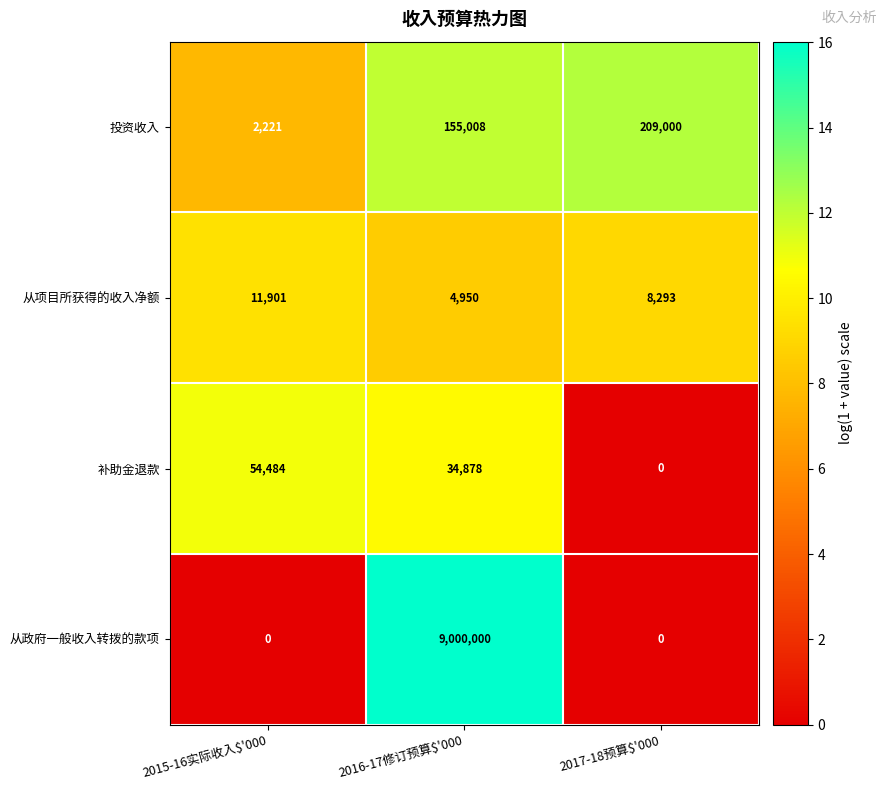

What is the average value of the 从项目所获得的收入净额 series?

8381